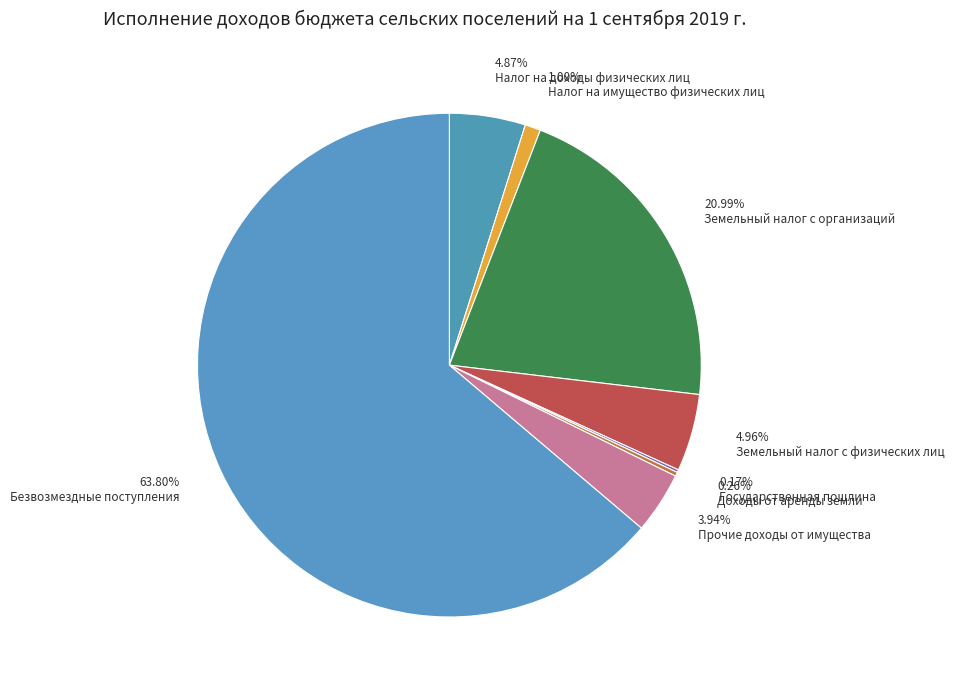

To the nearest percent, what is the combined percentage of Прочие доходы от имущества and Налог на имущество физических лиц?

5%